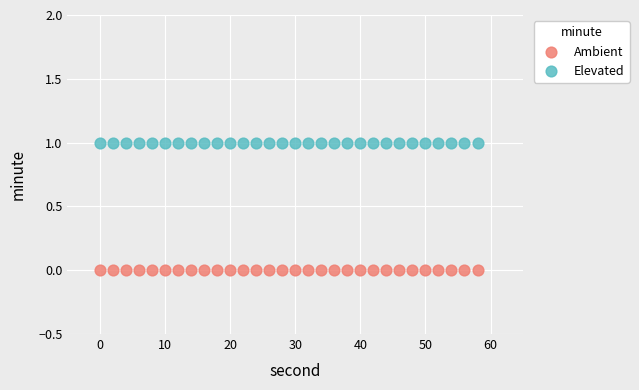

Which series reaches the maximum Y coordinate?

Elevated